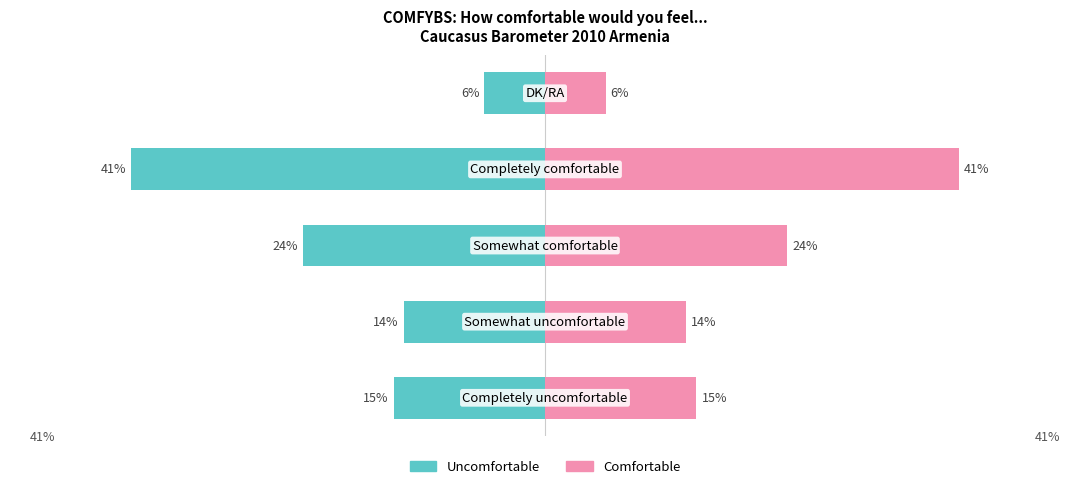

How many data points in Somewhat/Completely comfortable are less than 15?

2